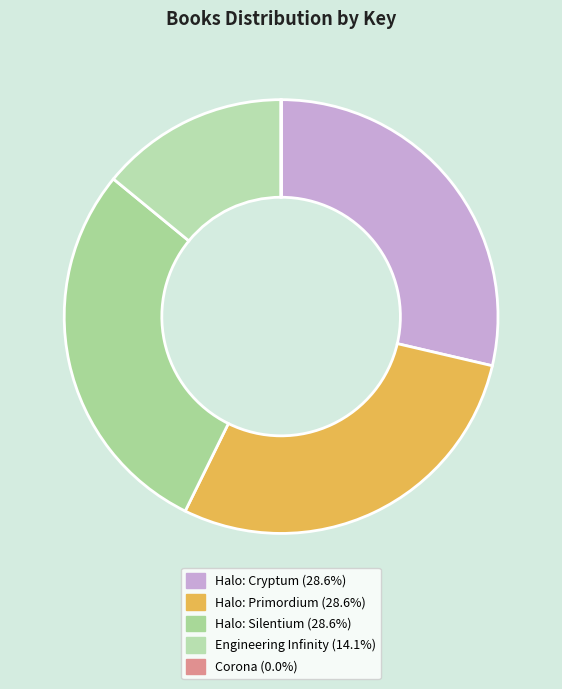

What is the total percentage of Corona and Halo: Cryptum?

28.6%